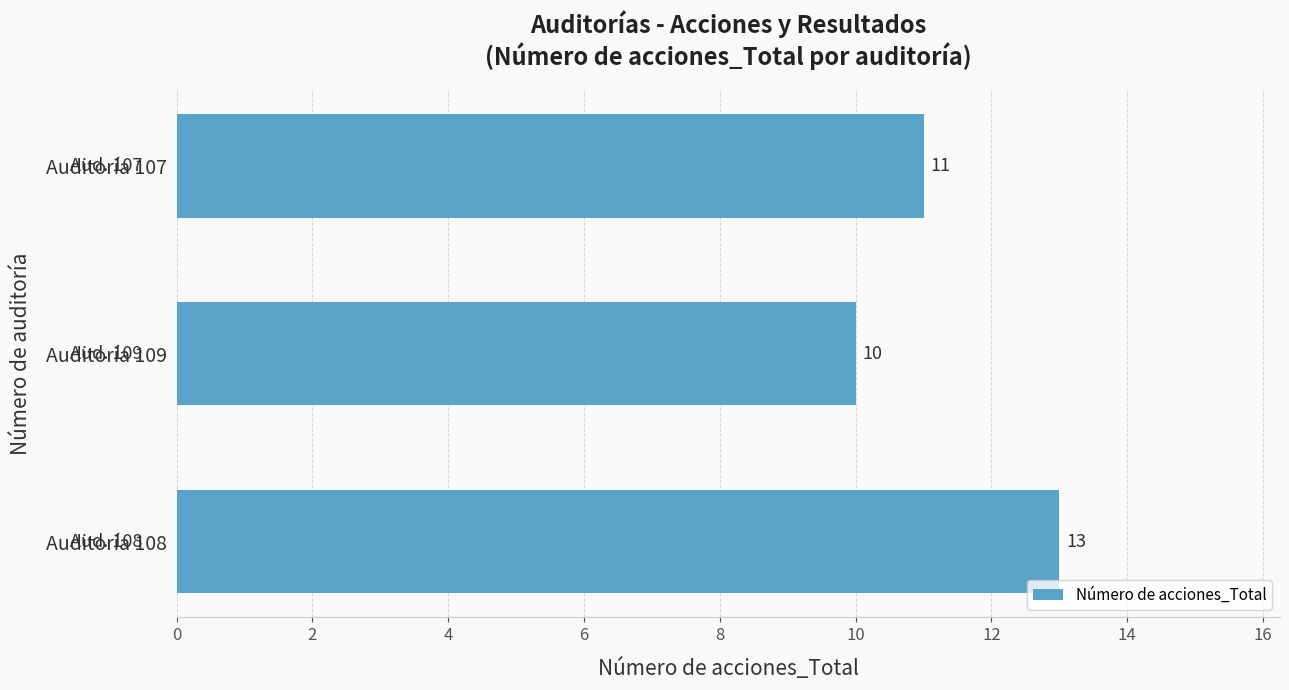

What is the sum of all values?

34